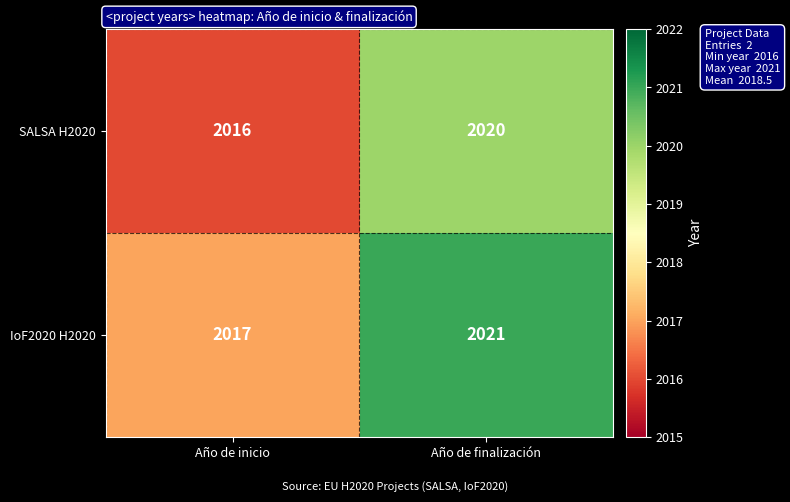

At how many categories does at least one series exceed 2016?

2